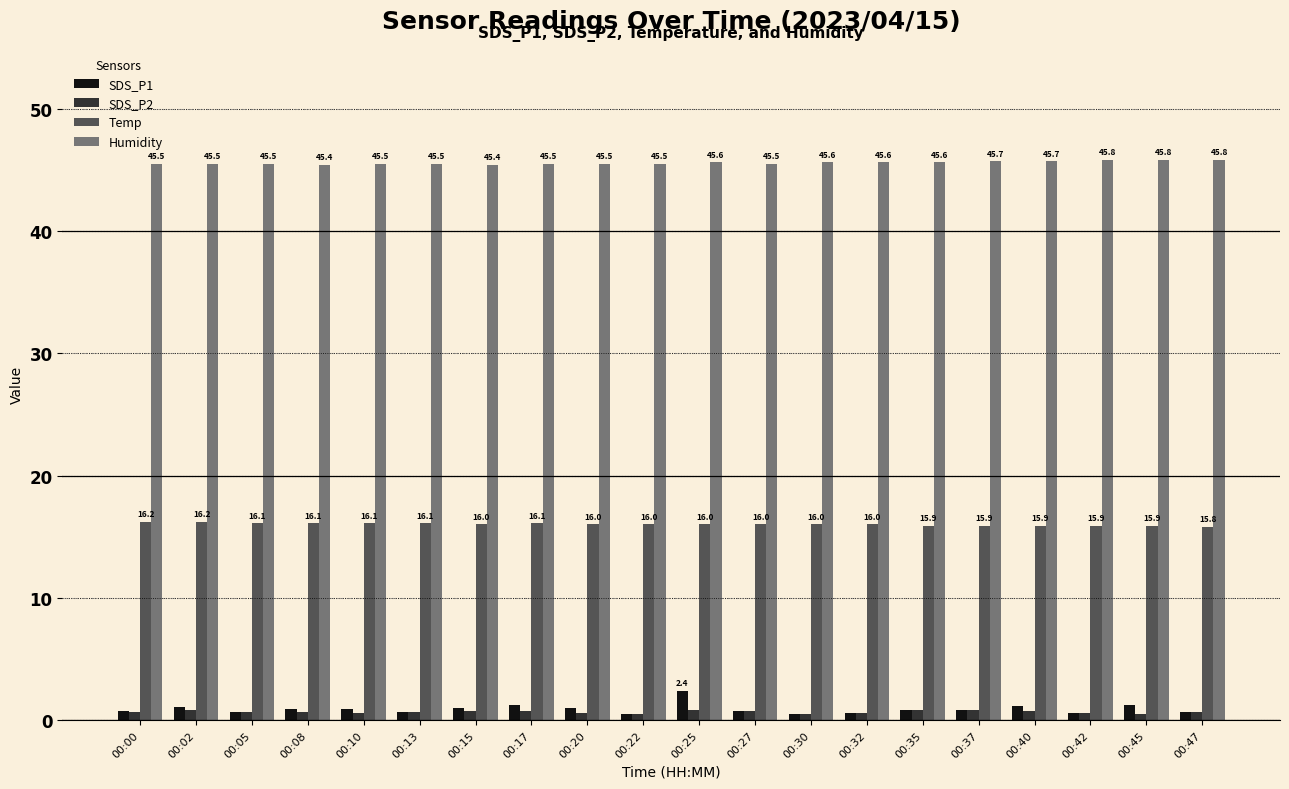

What are all the series names shown in the legend?

SDS_P1, SDS_P2, Temp, Humidity